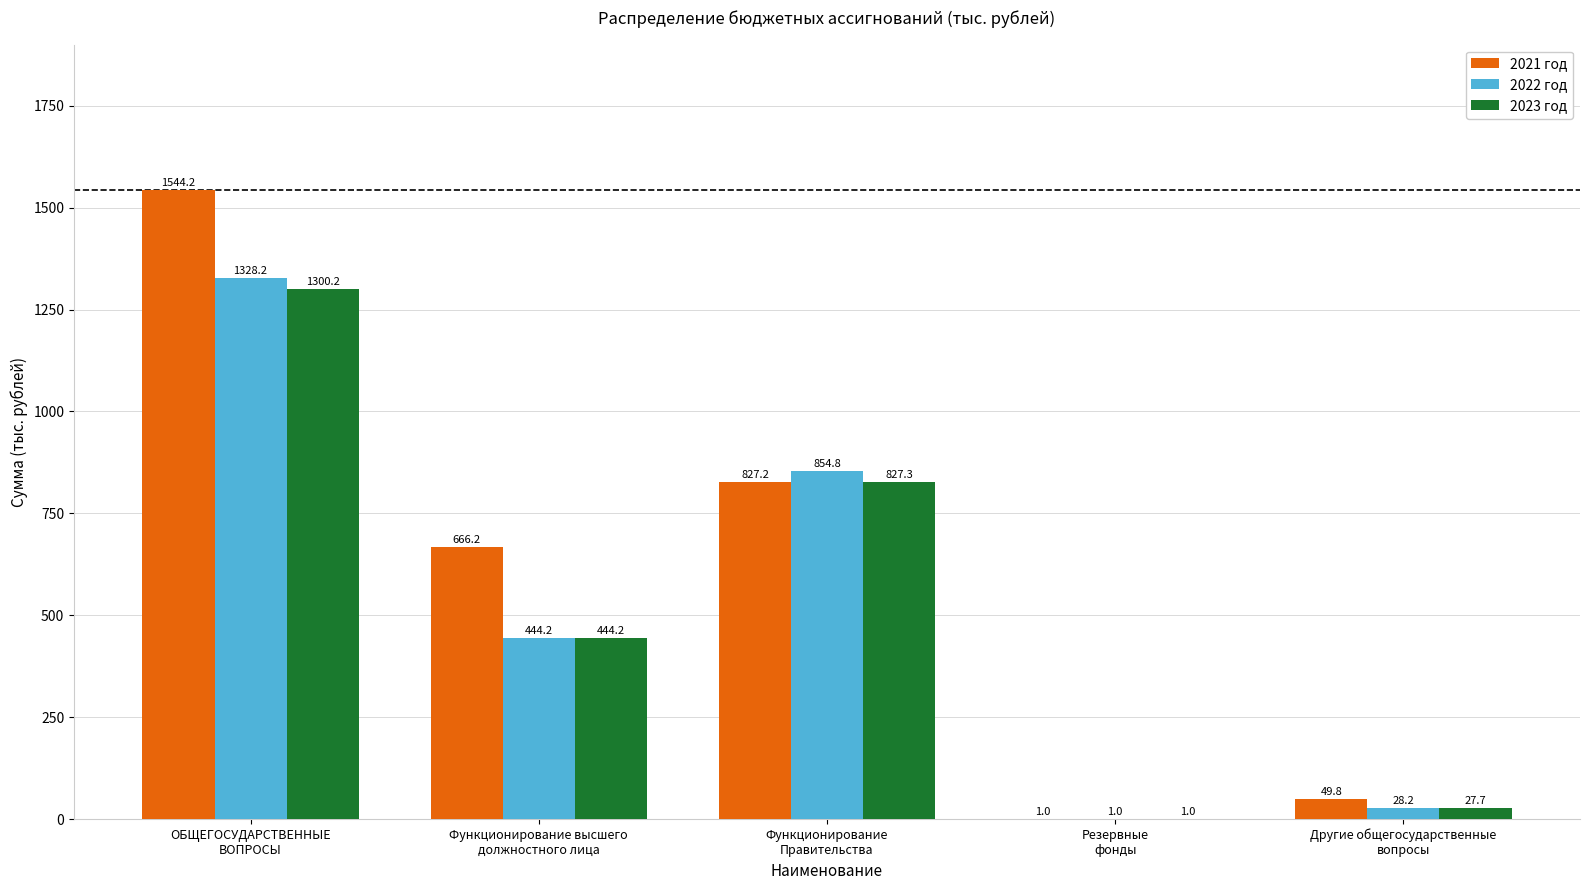

What is the sum of all 2022 год values?

2656.4